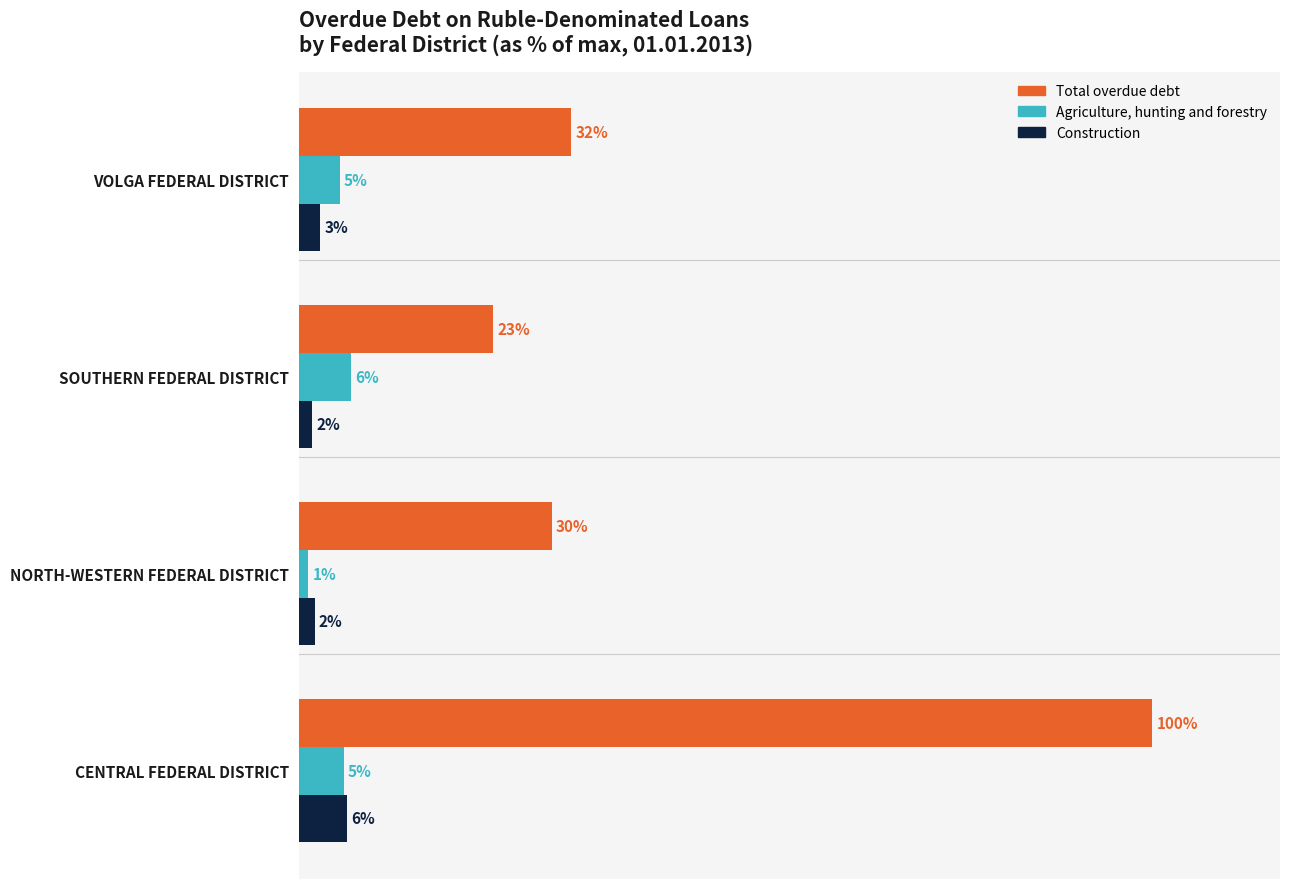

How many bars are there in each group?

3